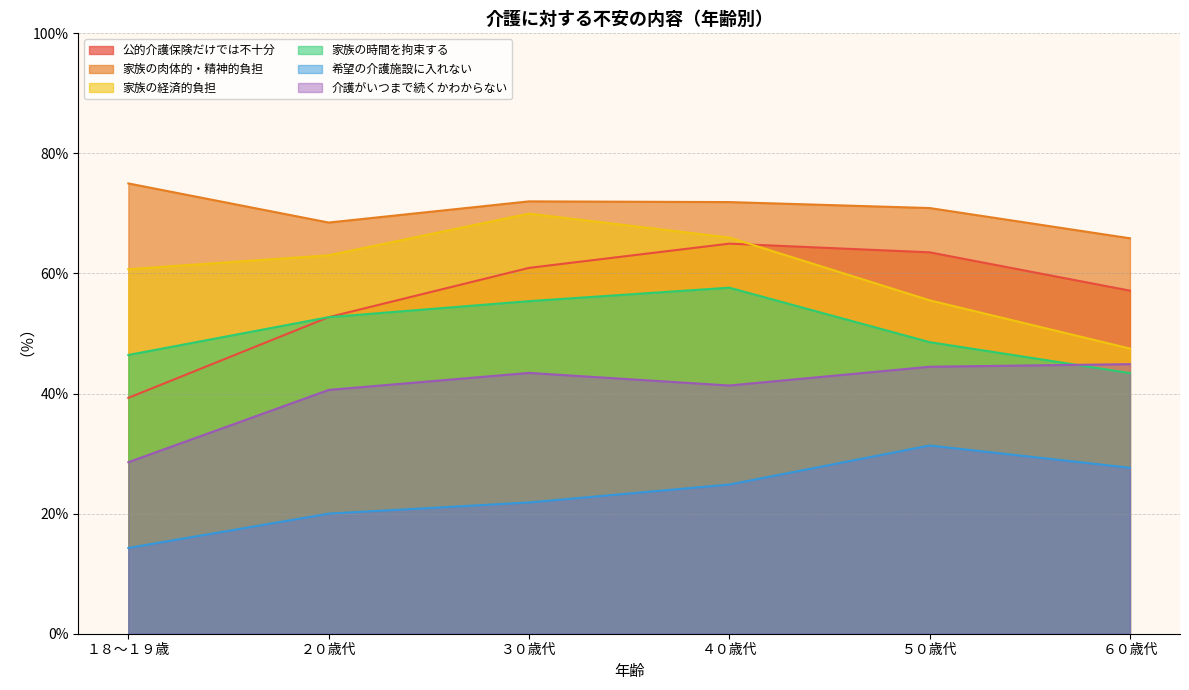

How many values in the 家族の経済的負担 series are below 63?

3